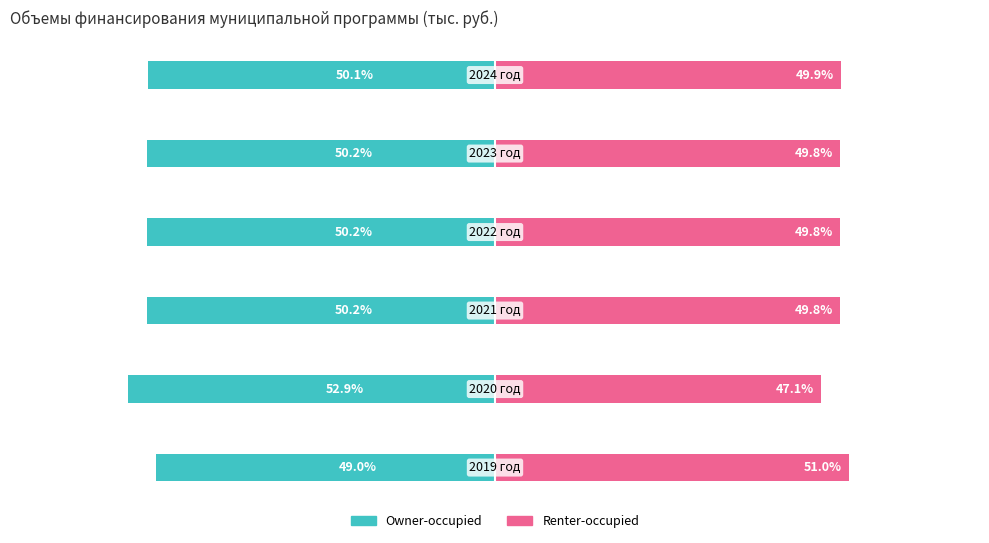

Reading right to left, transcribe all the data shown in this chart.

Owner-occupied: 5=-50.1	4=-50.2	3=-50.2	2=-50.2	1=-52.9	0=-49.0
Renter-occupied: 5=49.9	4=49.8	3=49.8	2=49.8	1=47.1	0=51.0